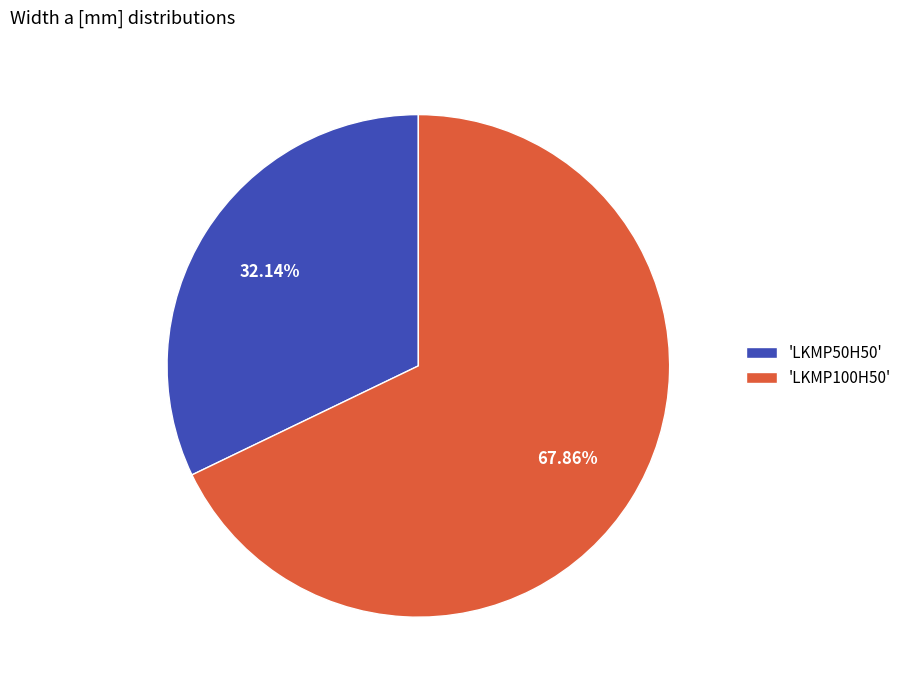

Rank the categories by value from lowest to highest.

'LKMP50H50', 'LKMP100H50'